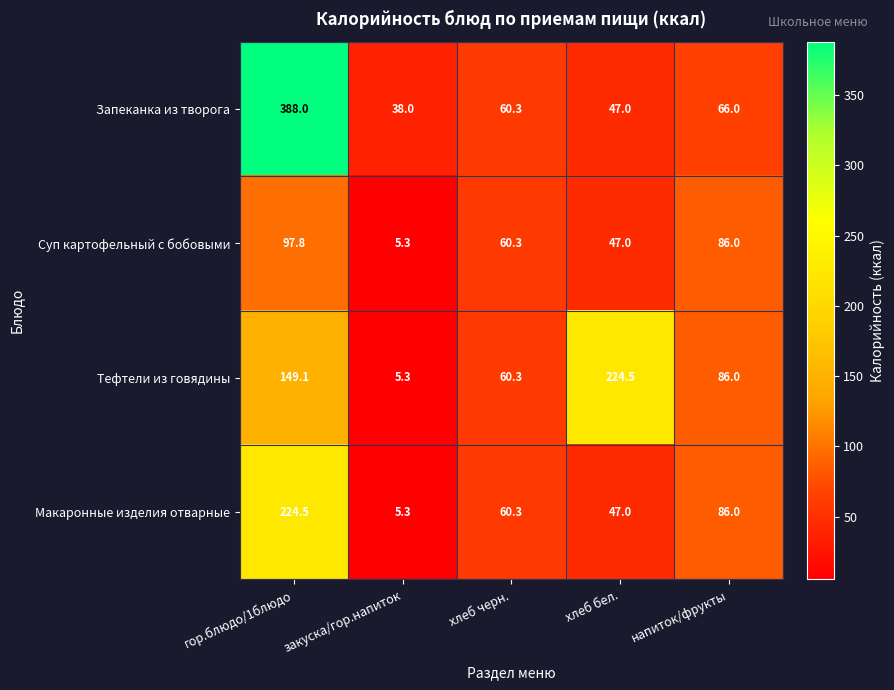

True or false: Суп картофельный с бобовыми has a value of 47.0 at хлеб бел..

True